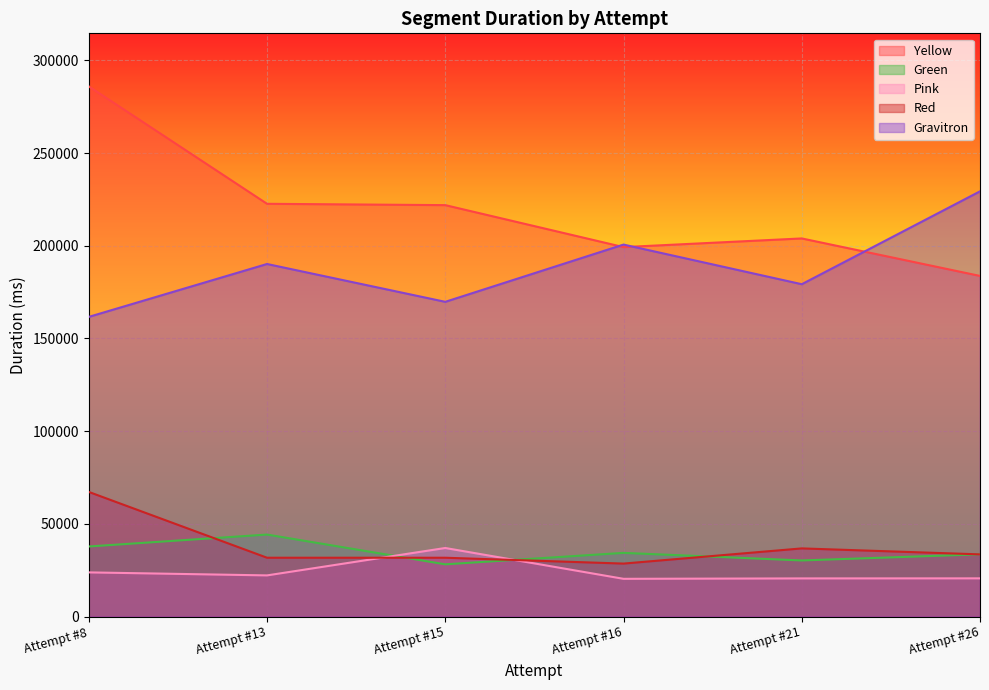

How many values in the Pink series exceed 22219?

2